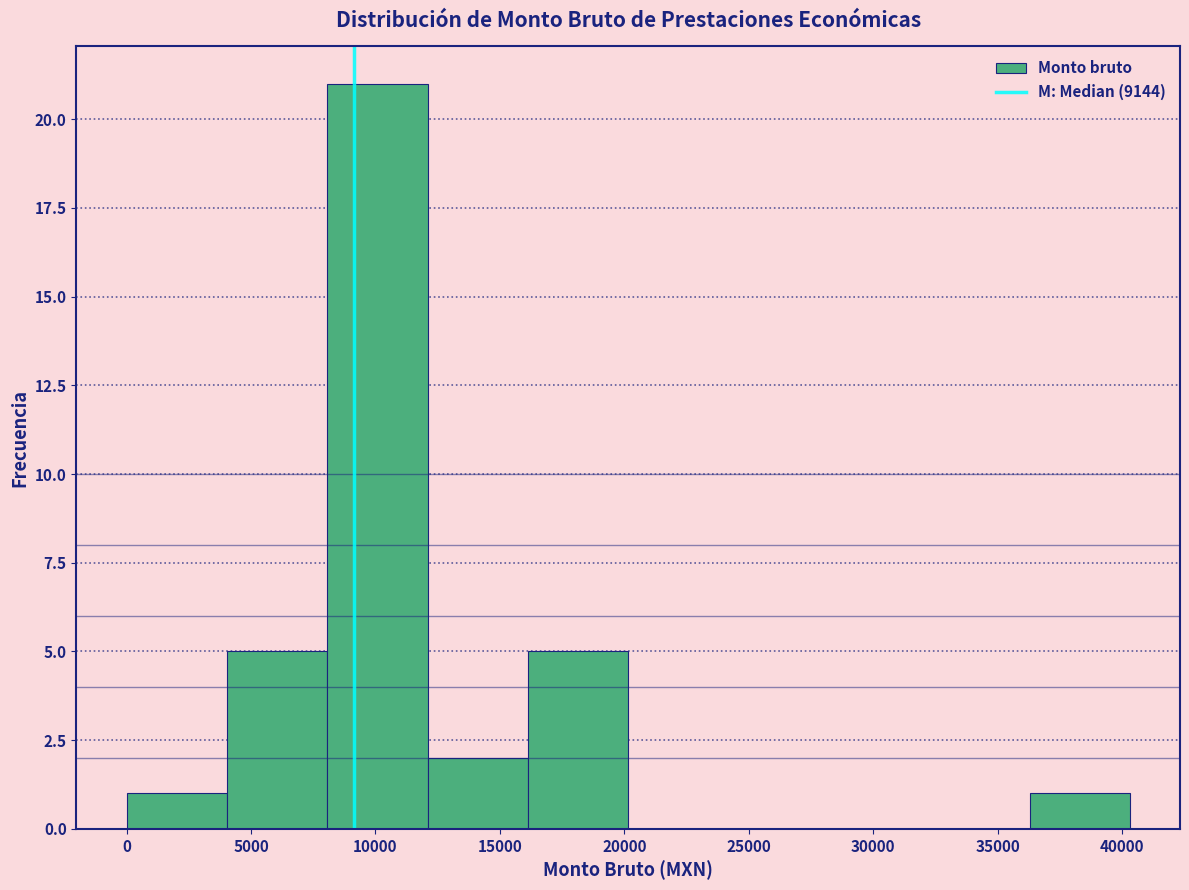

Reading left to right, transcribe this chart: for each bar, give the range it covers on the x-axis and its height. Neither the bar edges nor the heights are printed on the chart, so give them approximately, as read against the axes.

0 to 4000: 1
4000 to 8000: 5
8000 to 12000: 21
12000 to 16000: 2
16000 to 20000: 5
20000 to 24000: 0
24000 to 28000: 0
28000 to 32000: 0
32000 to 36500: 0
36500 to 40500: 1